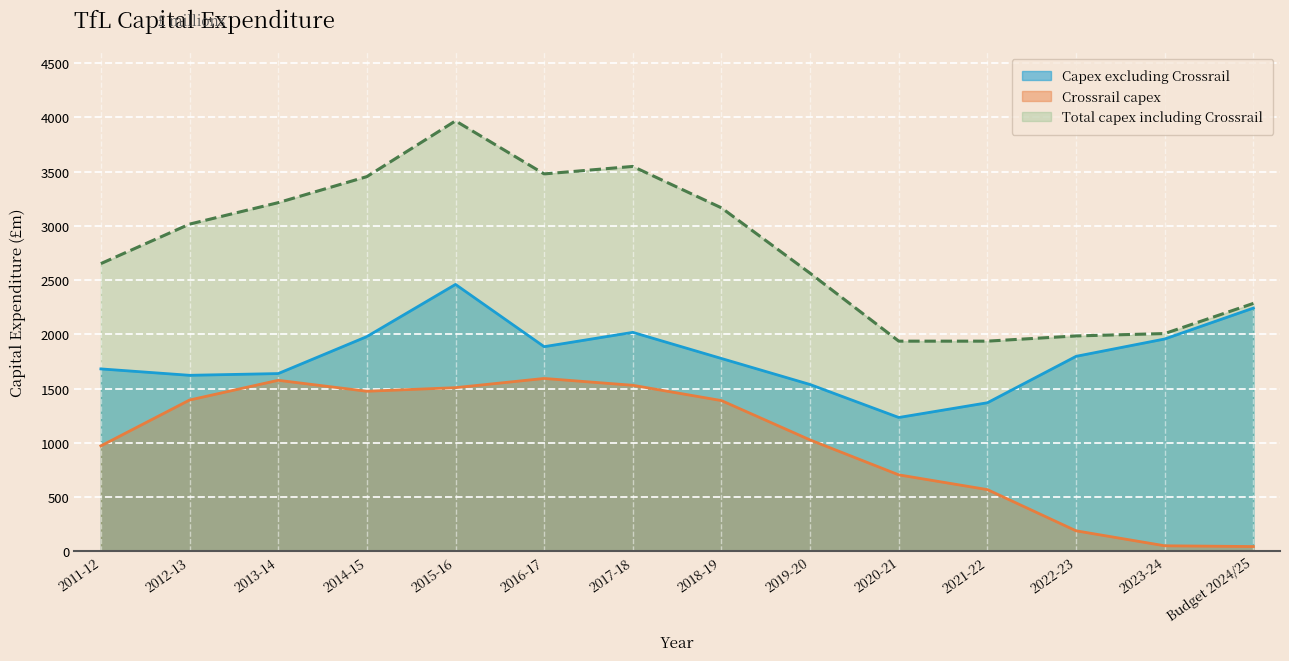

At which category does the chart reach its minimum across all series?

Budget 2024/25